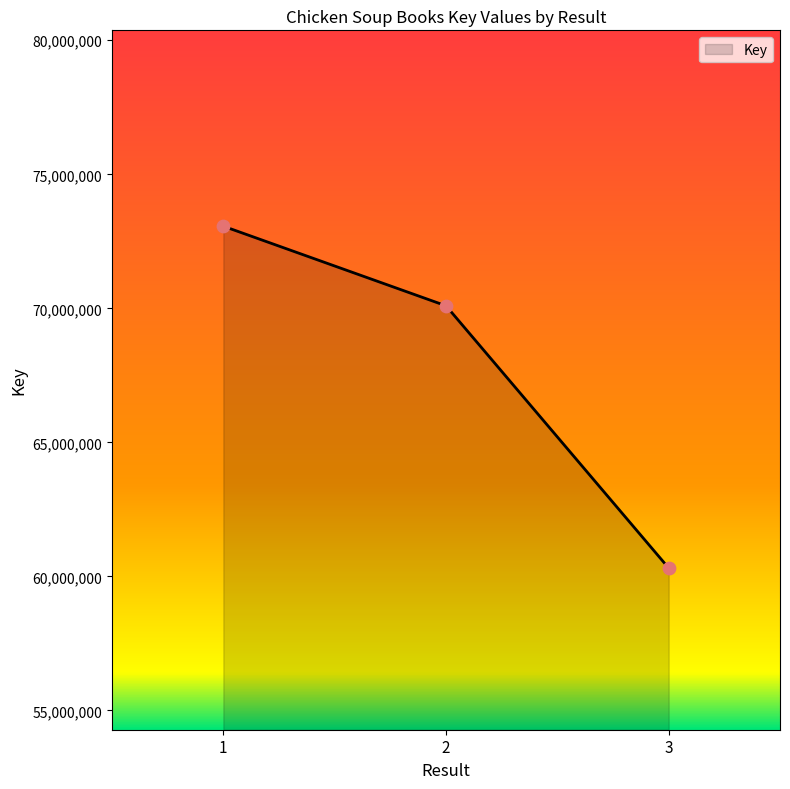

Which has a higher value, 1 or 3?

1